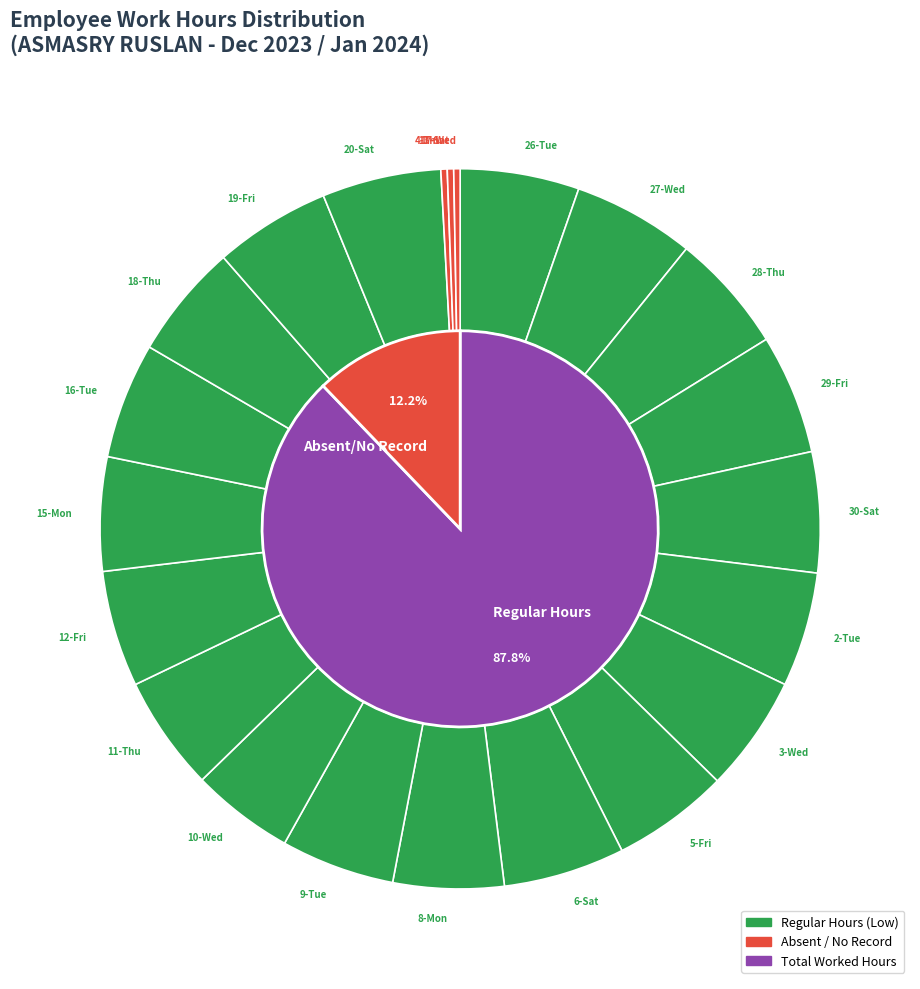

How many slices are in this pie chart?

19